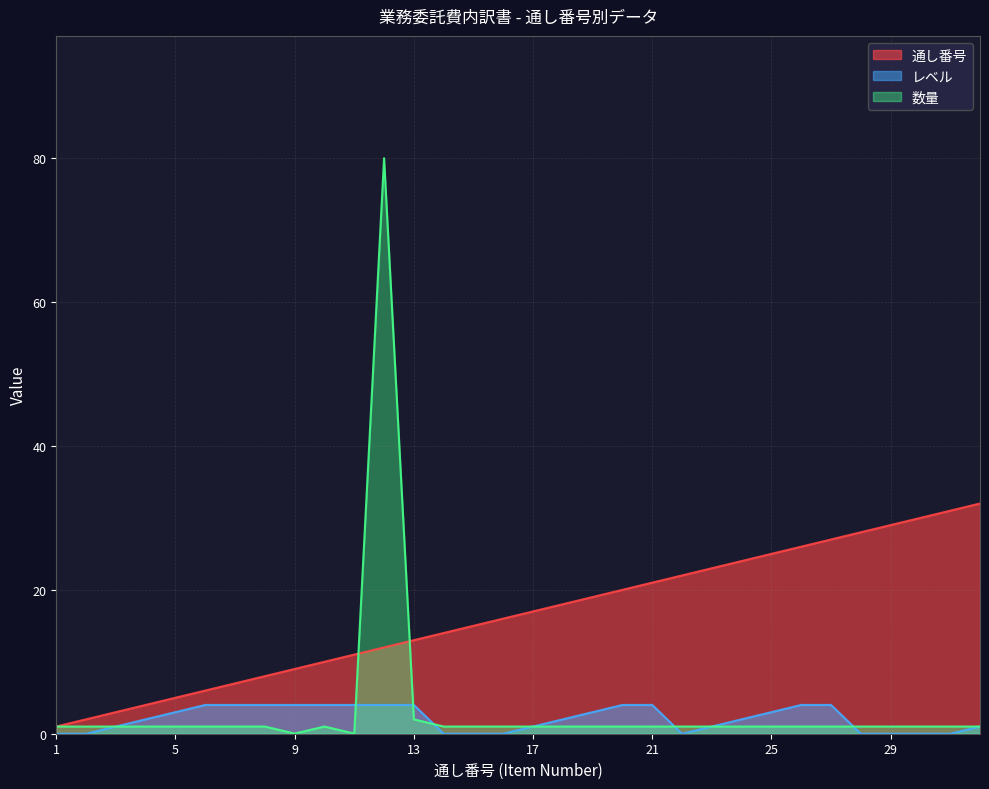

Where is the first local maximum for 数量?

10